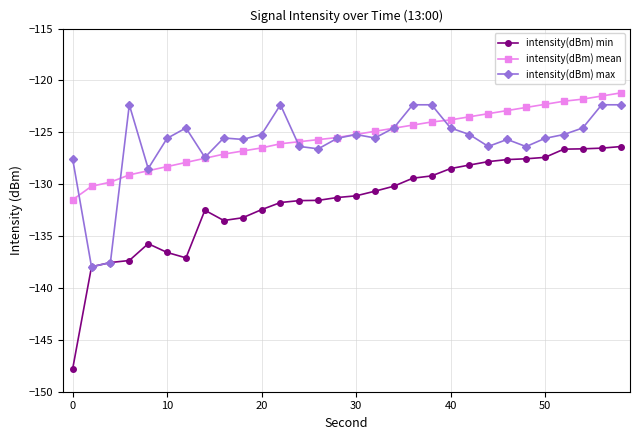

What is the value of the intensity(dBm) min point at the 9th from the left?

-133.5